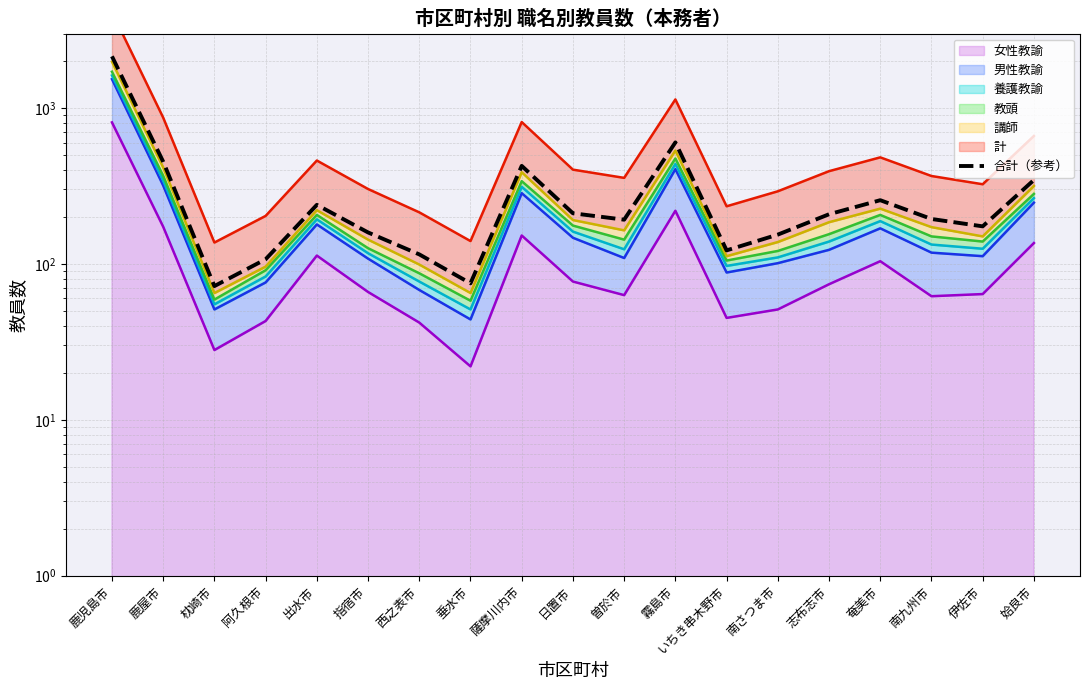

How many points are lower than both their immediate neighbors (excluding endpoints)?

5